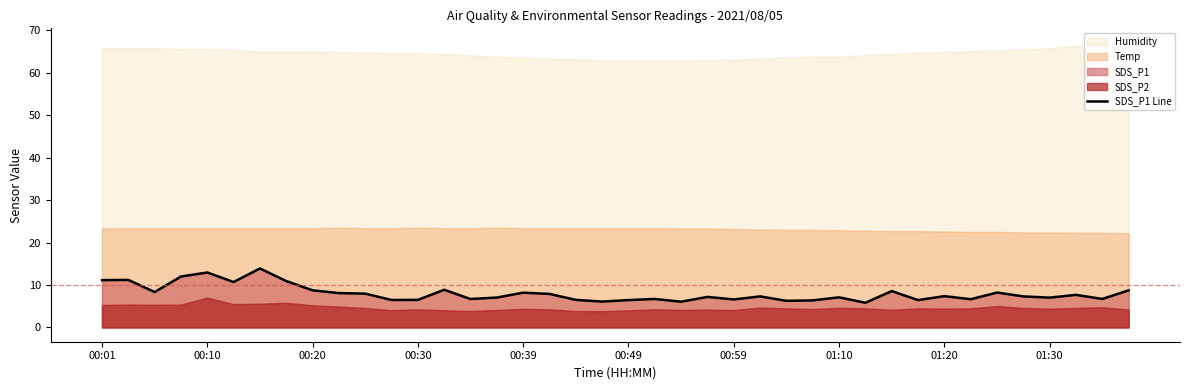

What is the smallest value displayed?

5.8